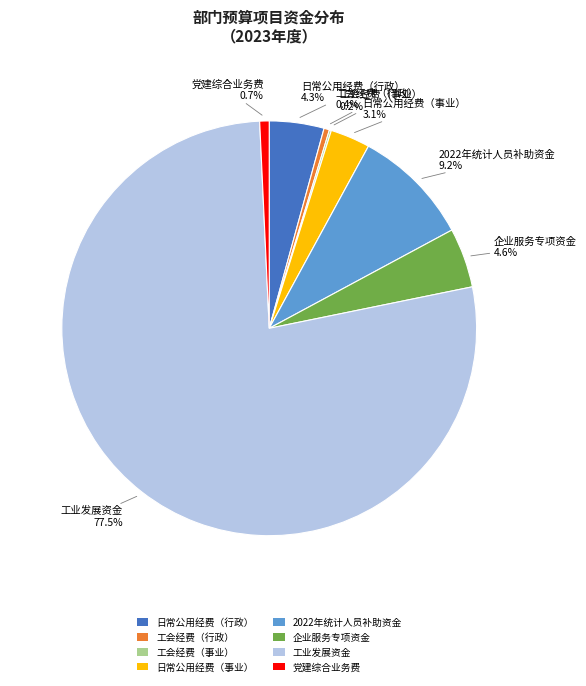

What percentage do 2022年统计人员补助资金 and 日常公用经费（行政） together represent?

13.5%